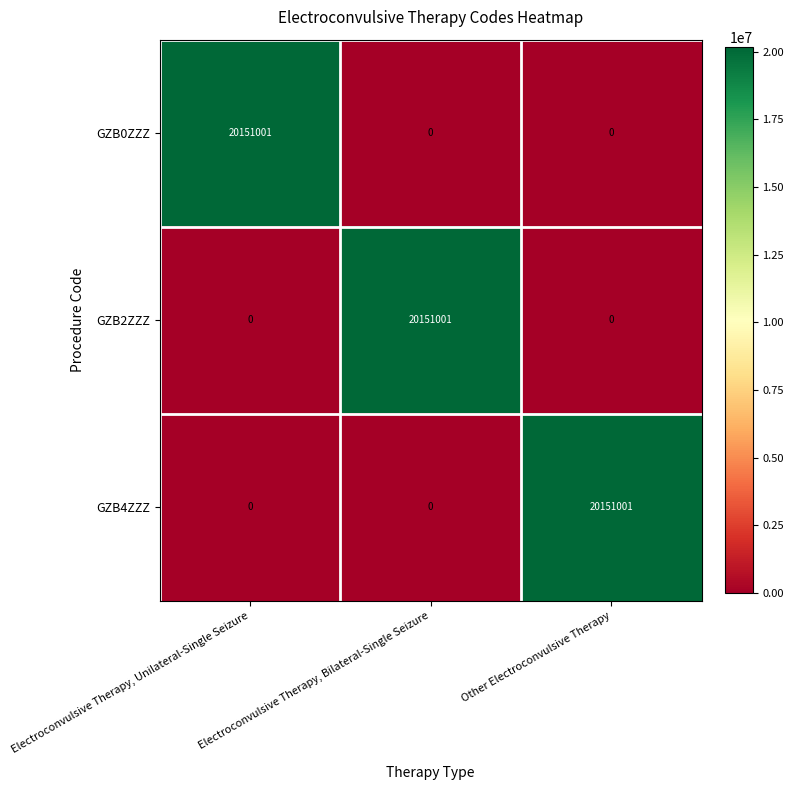

What is the difference between the highest and lowest values at Other Electroconvulsive Therapy?

20151001